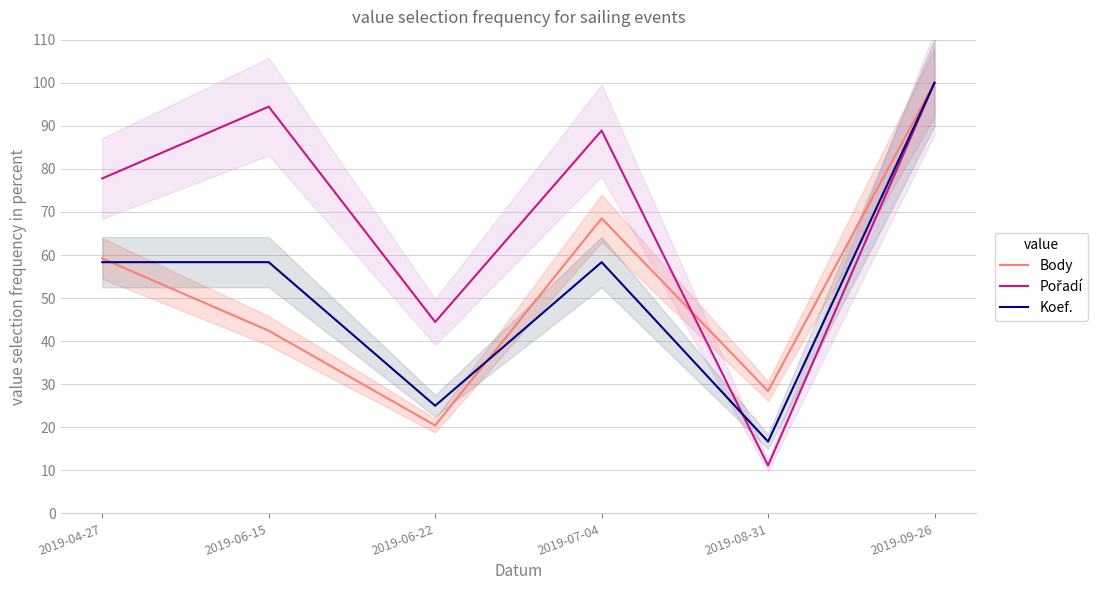

How many times do Pořadí and Koef. cross each other?

1